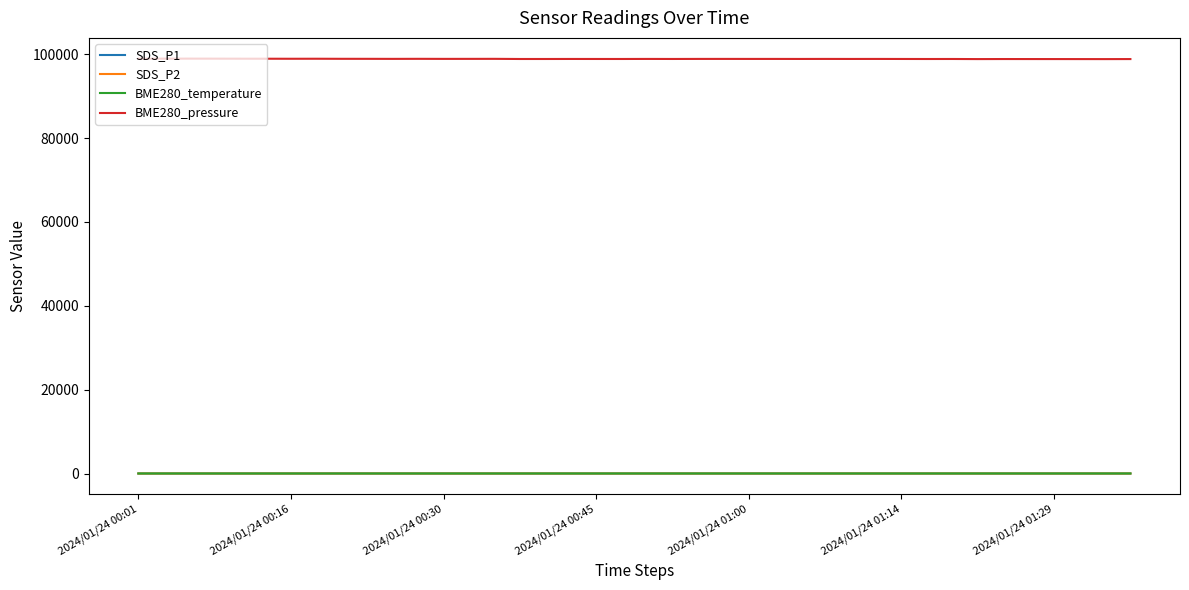

Which series has the largest total across all categories?

BME280_pressure